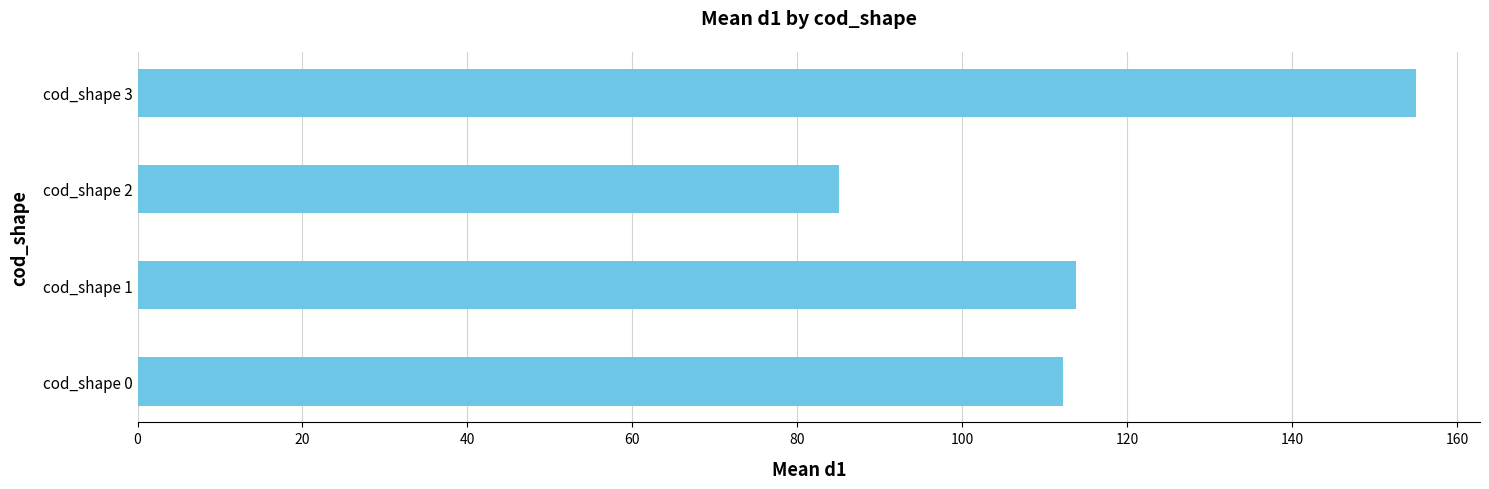

How many data points does each series have?

4